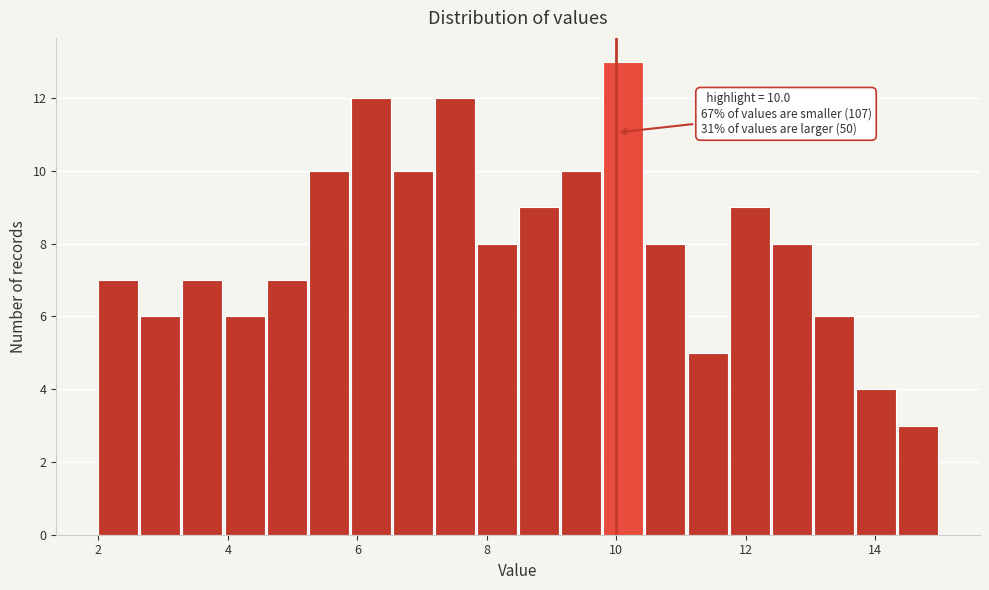

Read against the x-axis, roughly where is the centre of the tallest bar?

10.2